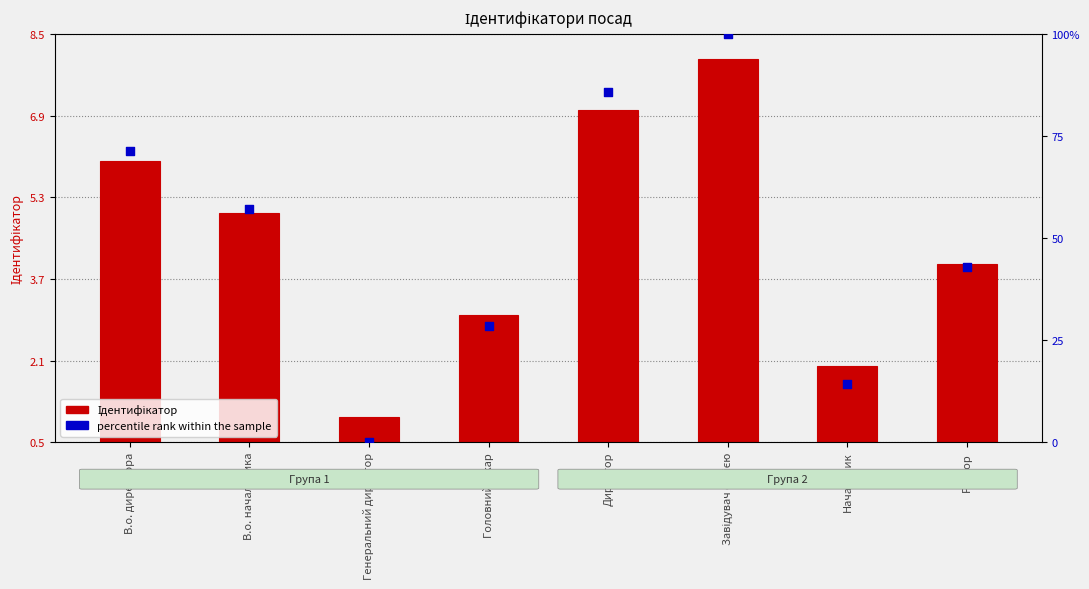

What is the change in value from В.о. директора to Ректор?

-28.6